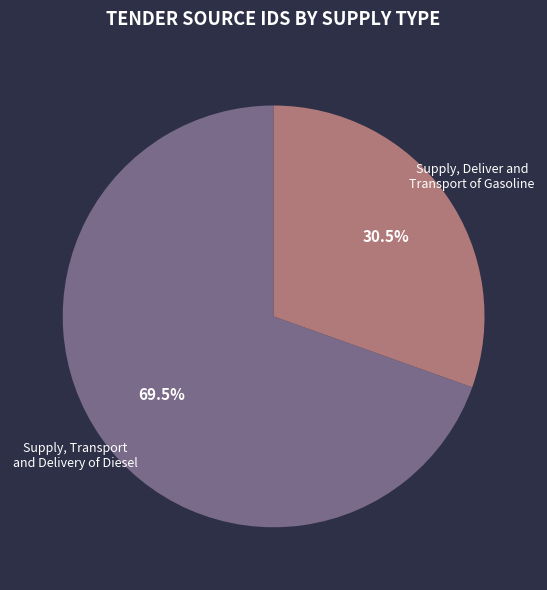

Approximately how many times larger is the value at Supply, Transport and Delivery of Diesel compared to Supply, Deliver and Transport of Gasoline?

2.3